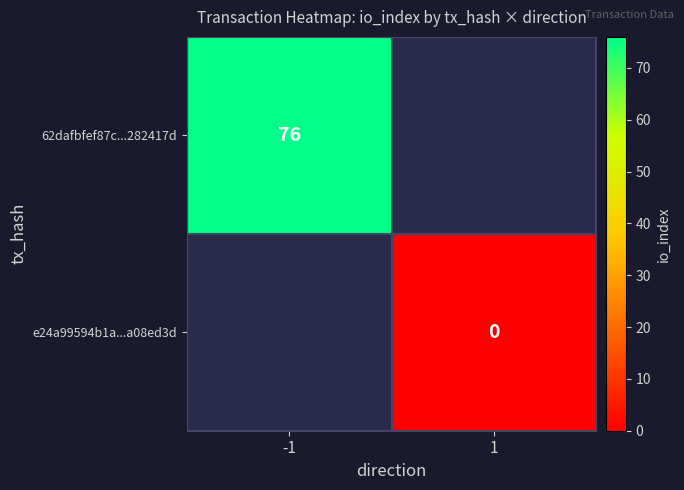

Rank the series by their average value, from highest to lowest.

62dafbfef87c...282417d, e24a99594b1a...a08ed3d